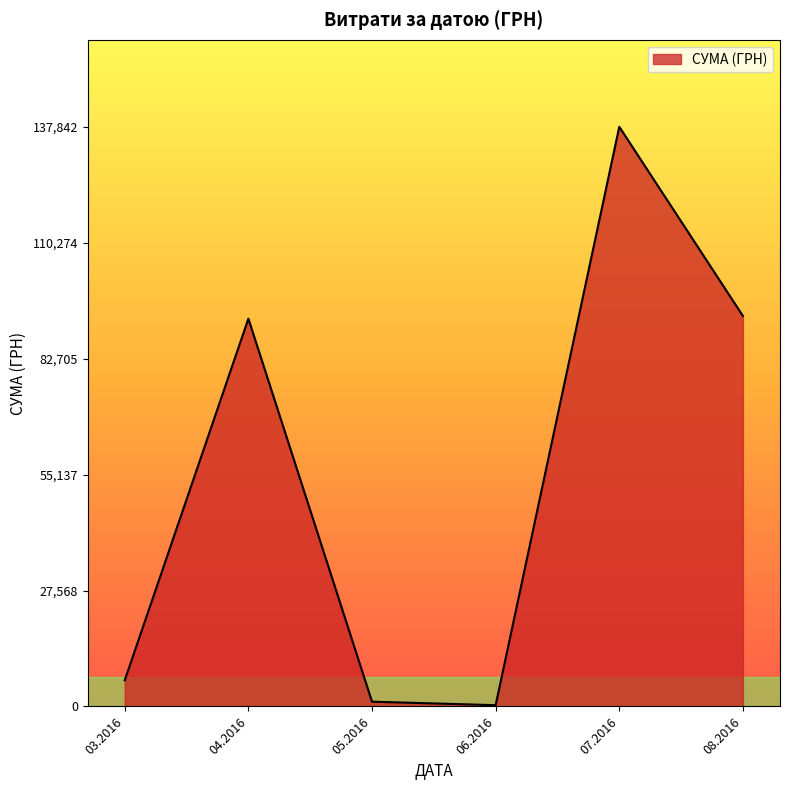

Reading right to left, transcribe all the data shown in this chart.

92856.7	137843.0	300.0	1134.2	92212.2	6218.4